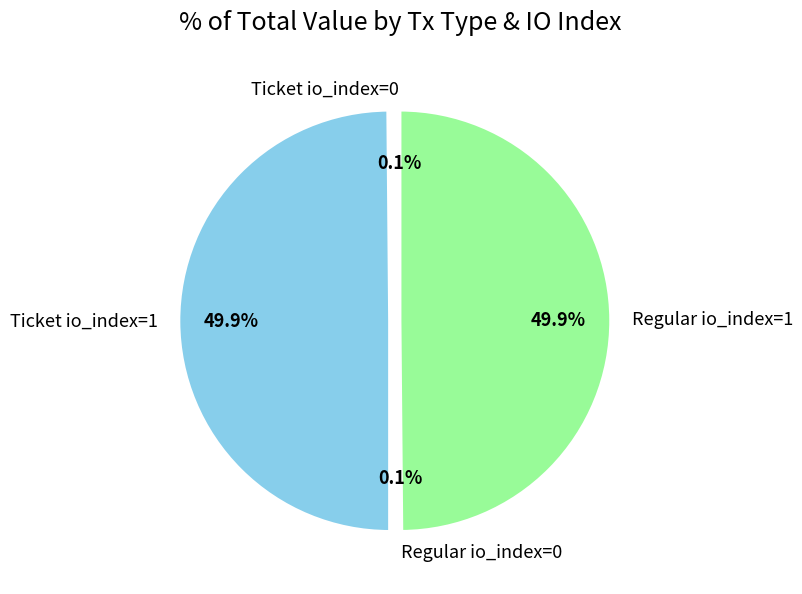

What portion of the pie excludes Regular io_index=1?

50.1%